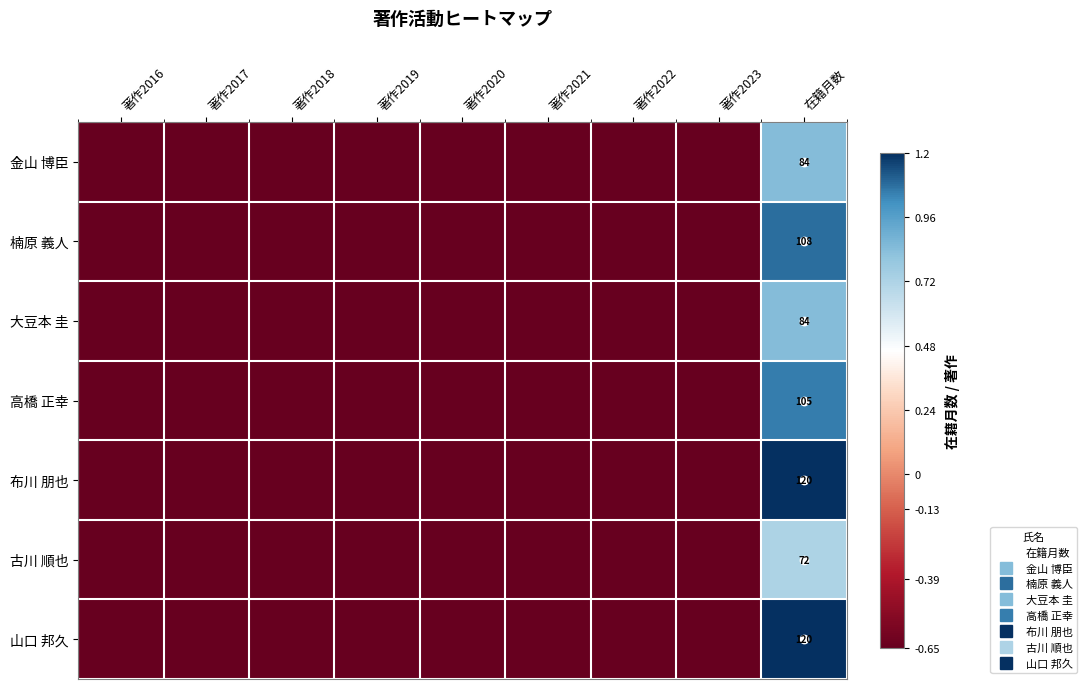

What is the smallest value displayed?

-0.7